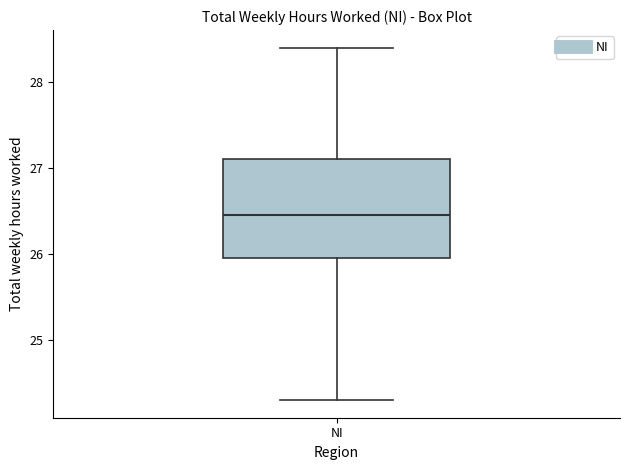

Where does the lower whisker of the box for NI end on the y-axis? The values are not printed on the chart, so give them approximately, as read against the axis.

24.3